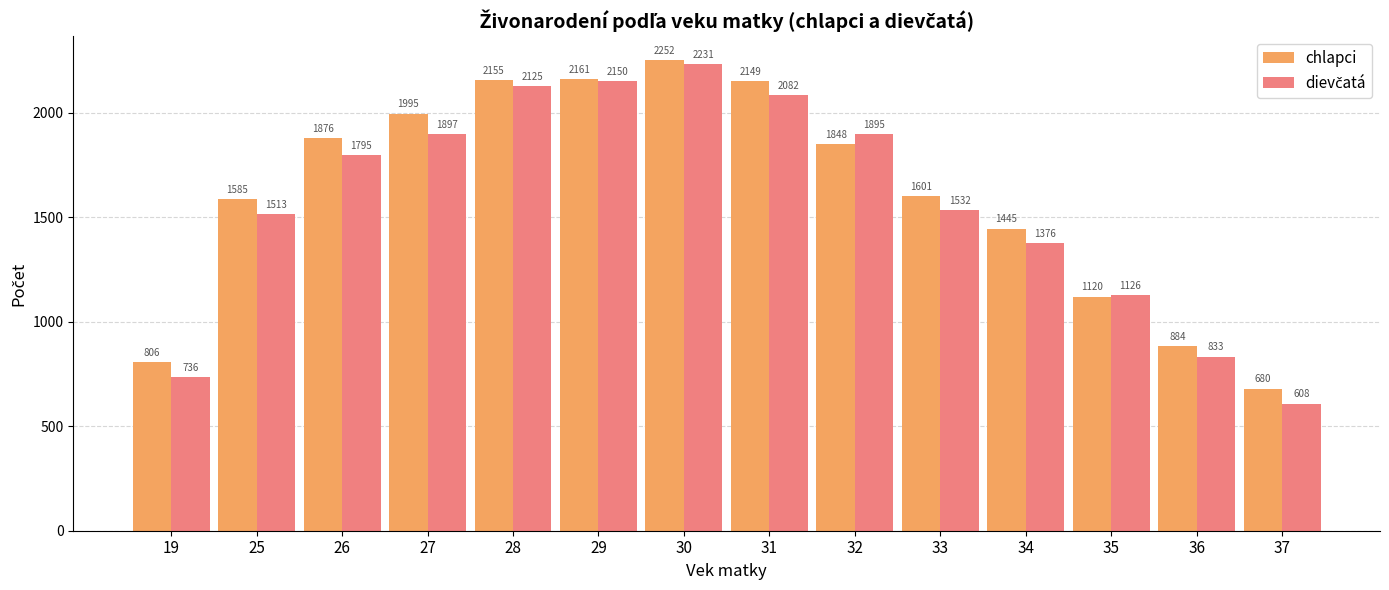

What is the total value across all series at 29?

4311